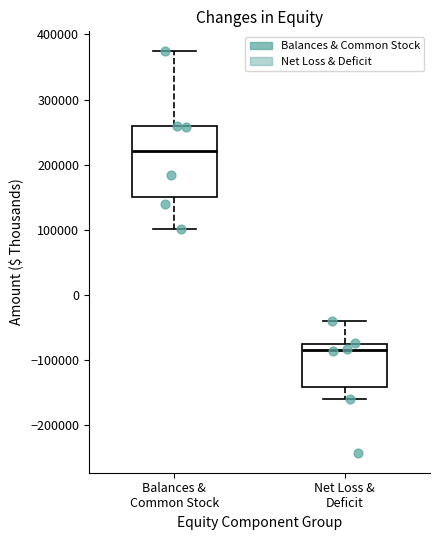

Which box's median line is the lowest?

Net Loss & Deficit